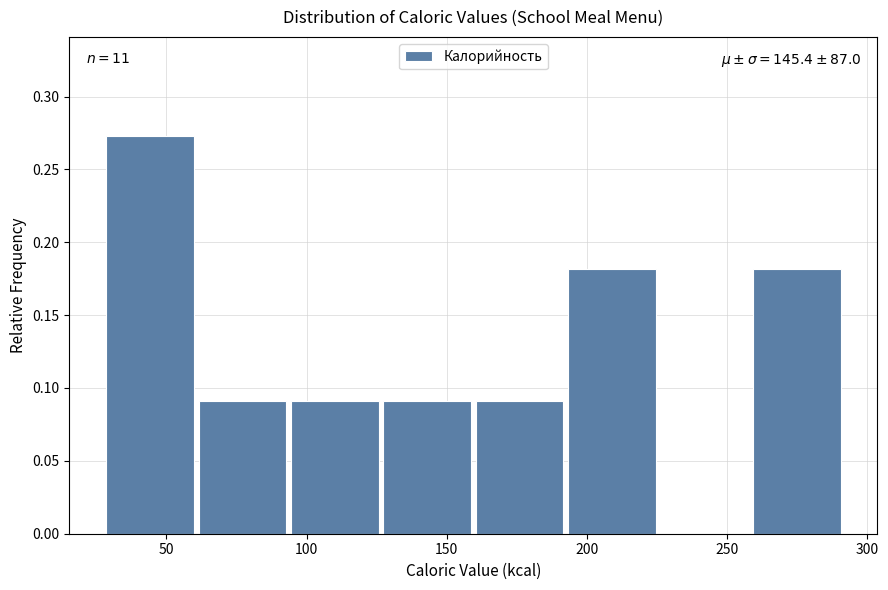

Which range on the x-axis has the tallest bar?

30 to 60